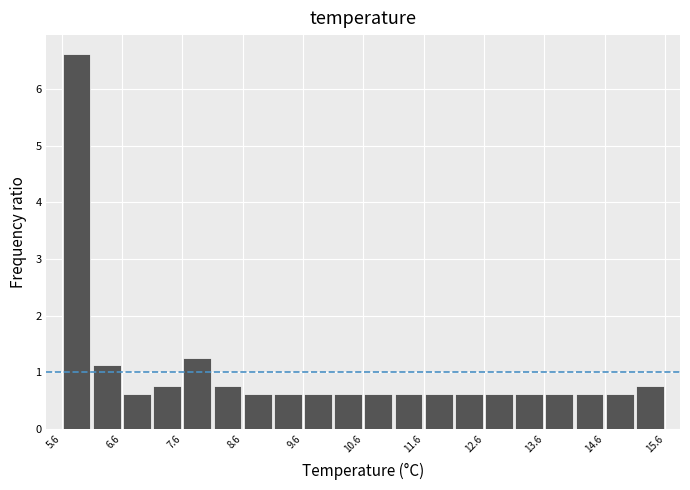

Which range on the x-axis has the tallest bar?

5.6 to 6.1